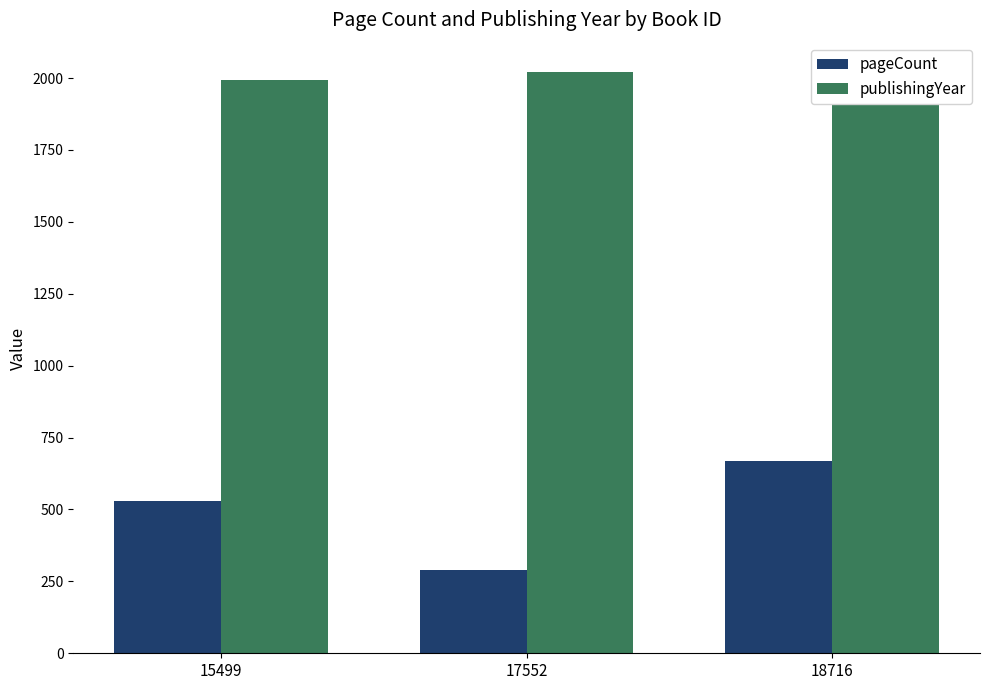

Rank the series at 15499 from highest to lowest value.

publishingYear, pageCount